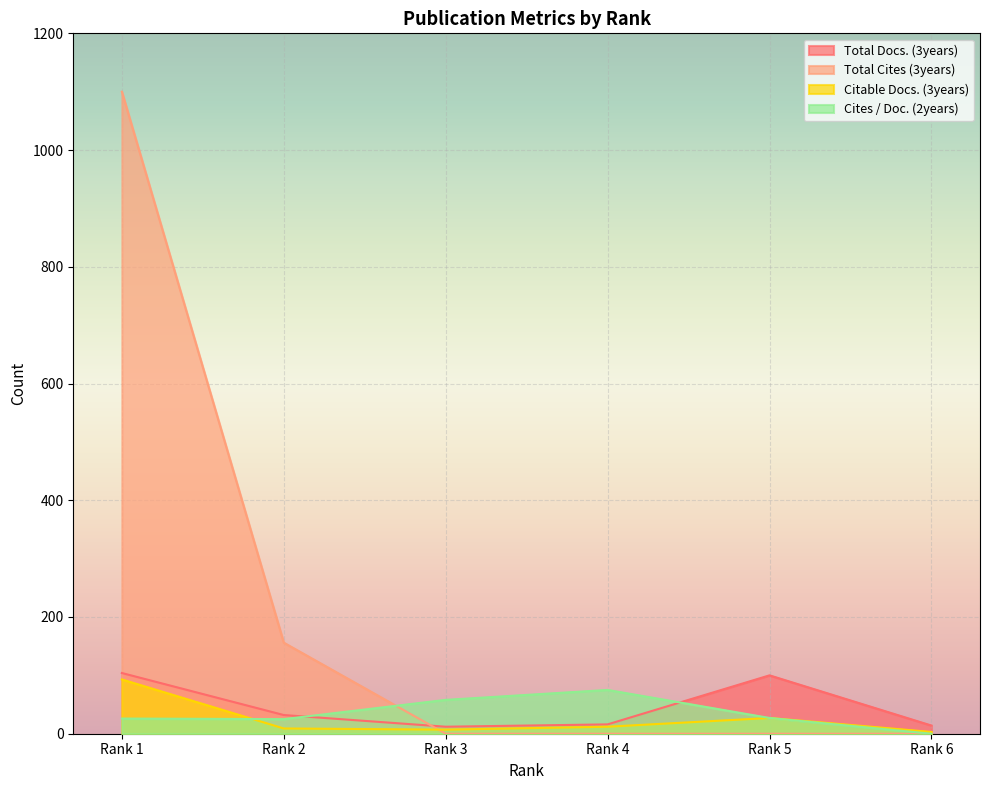

Between Rank 1 and Rank 4, which series saw the biggest shift?

Total Cites (3years)